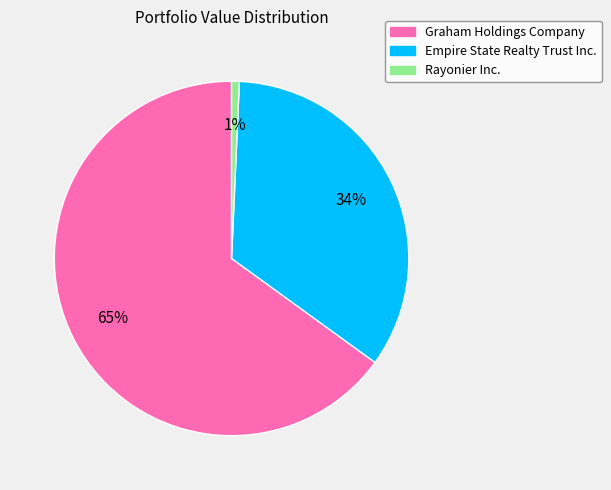

To the nearest percent, what portion does Graham Holdings Company represent?

65%